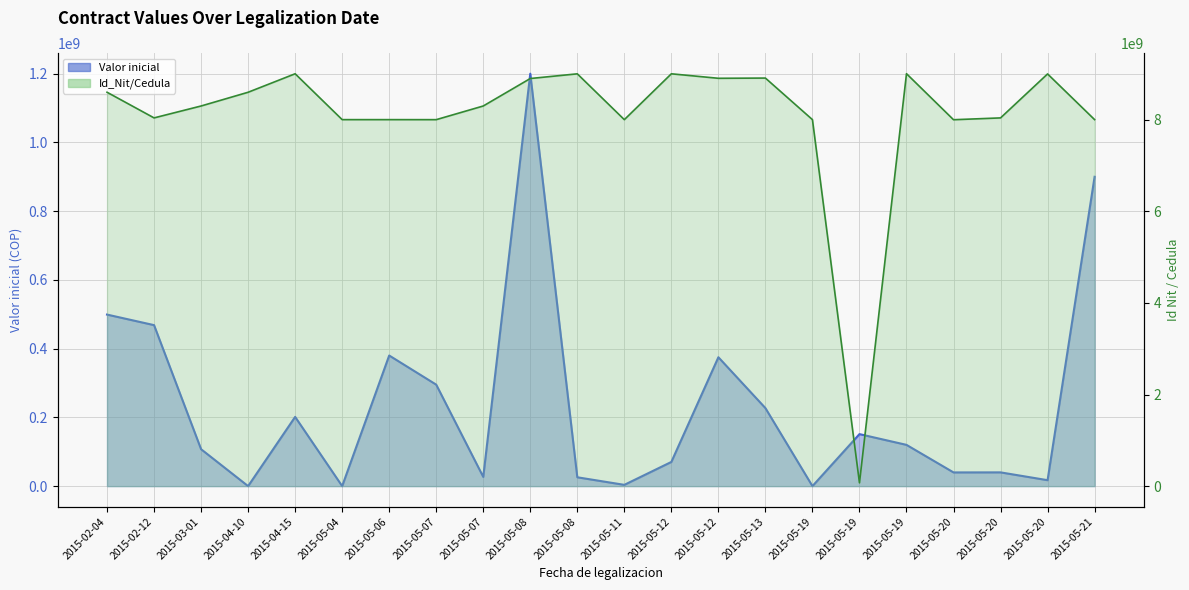

Which series ends up on top after the final intersection of Id_Nit/Cedula and Valor inicial?

Id_Nit/Cedula